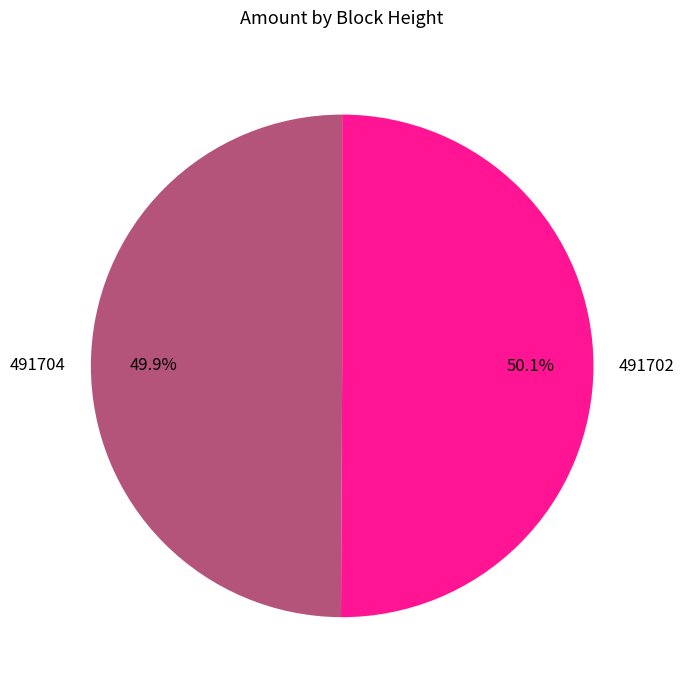

What percentage is the 491704 slice, to the nearest percent?

50%